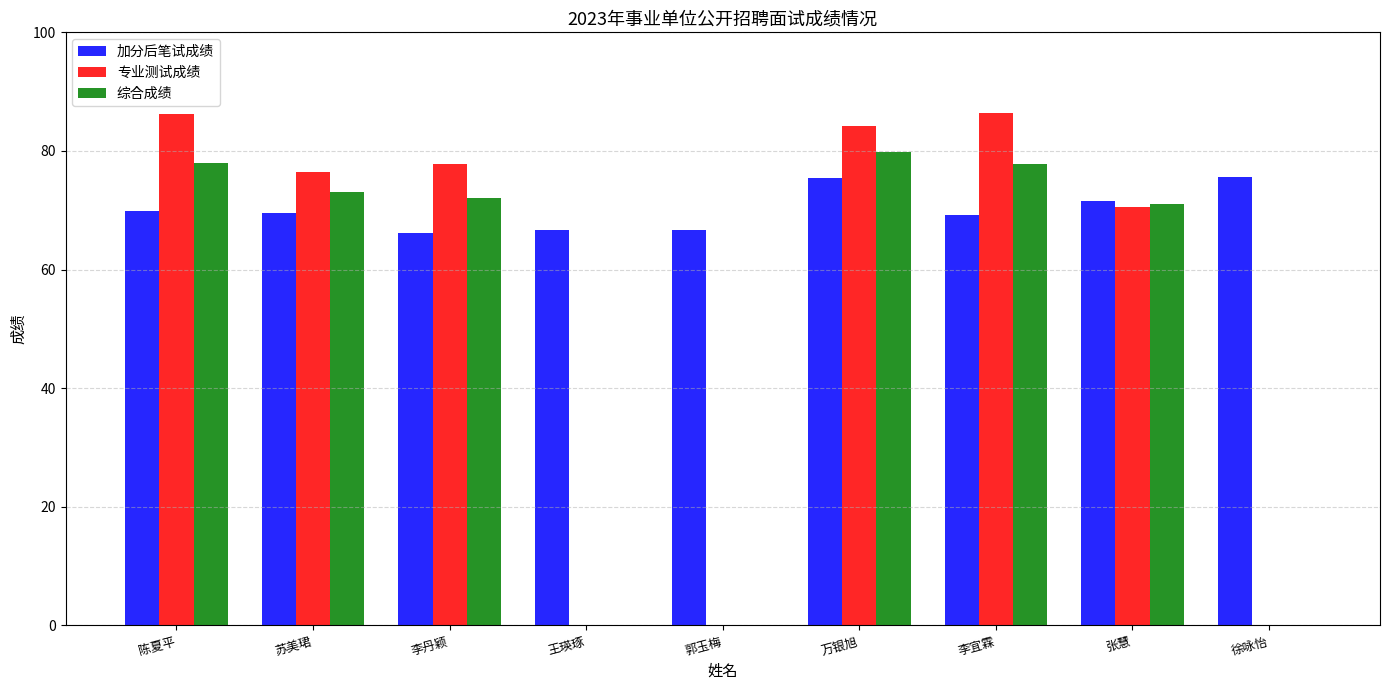

Which series changed the most between 陈夏平 and 苏美珺?

专业测试成绩